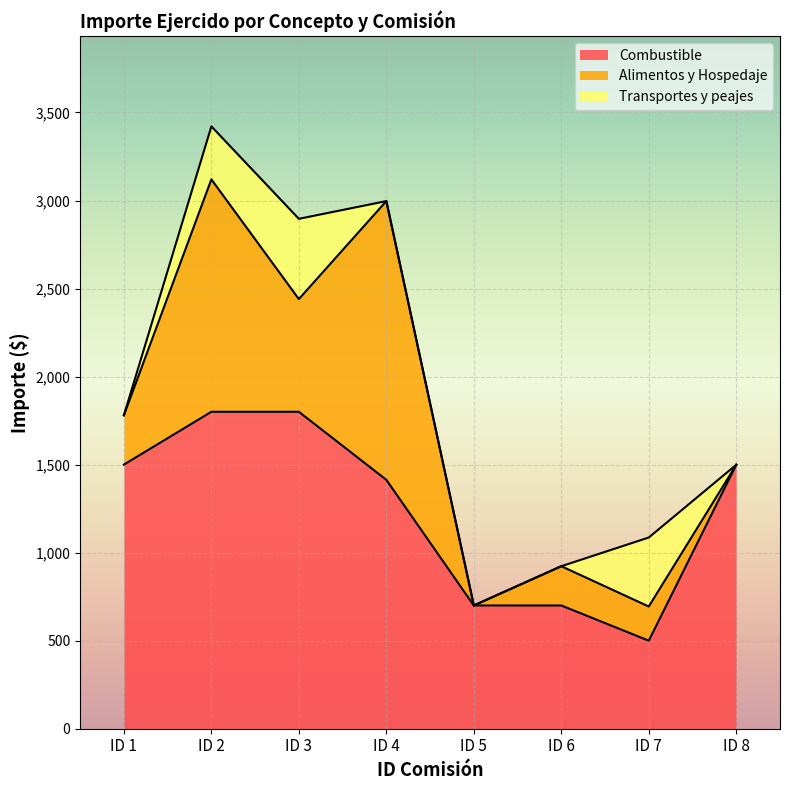

Is the value of Transportes y peajes at ID 2 greater than the value of Combustible at ID 1?

No